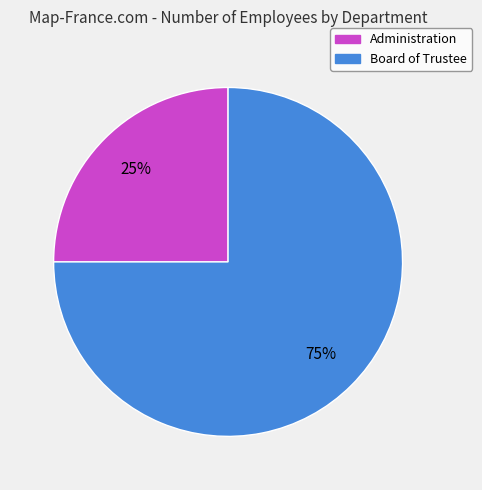

The Administration slice represents 11% of the pie. True or false?

False